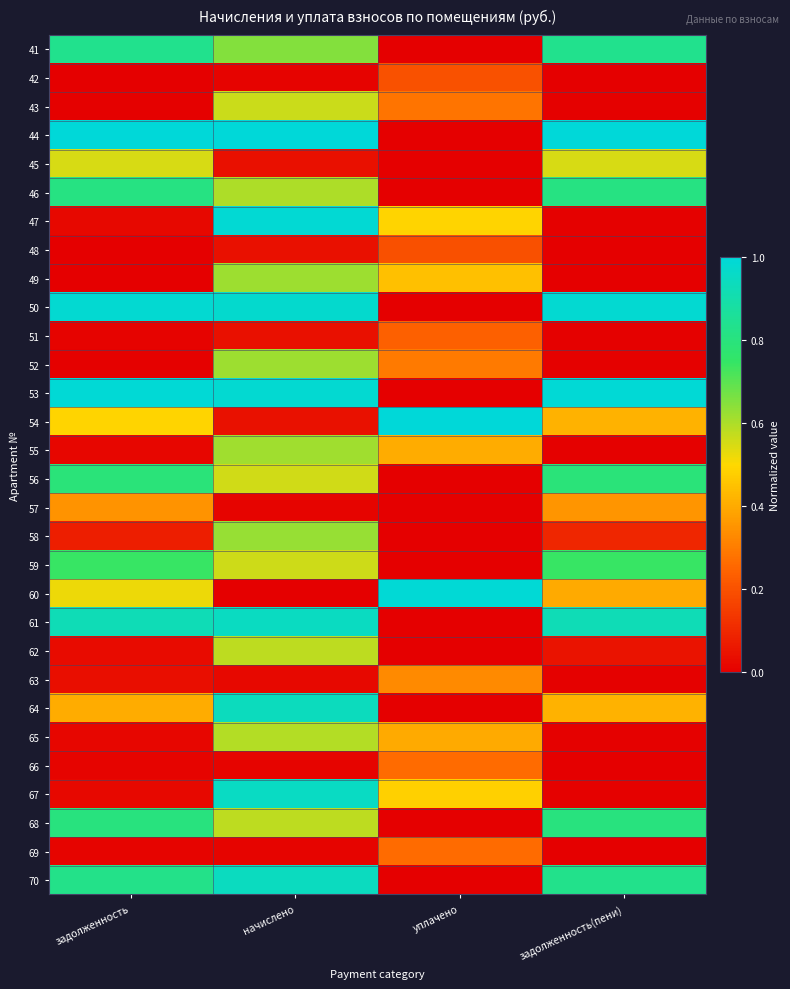

At which category does the chart reach its peak across all series?

задолженность